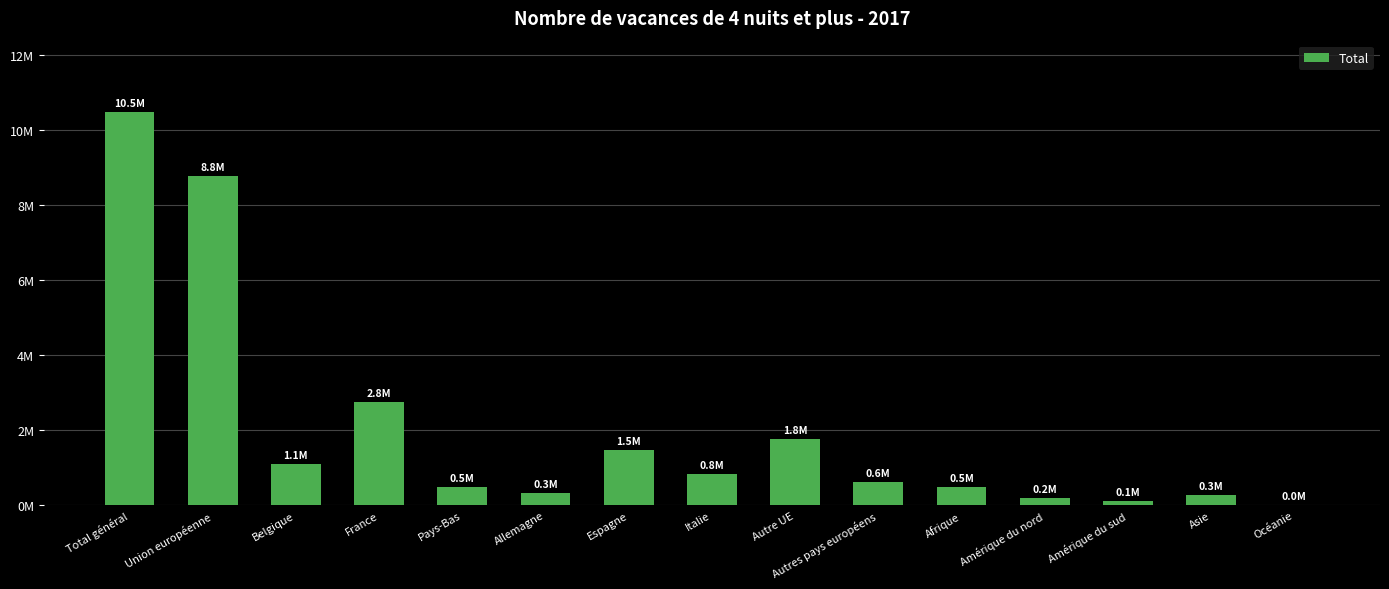

Reading right to left, what are all the values shown in this chart?

21130.9	265446.6	113608.3	208467.4	502171.1	612780.9	1761414.3	844689.6	1465418.9	333403.9	483717.3	2756866.6	1115159.8	8760670.5	10484275.7